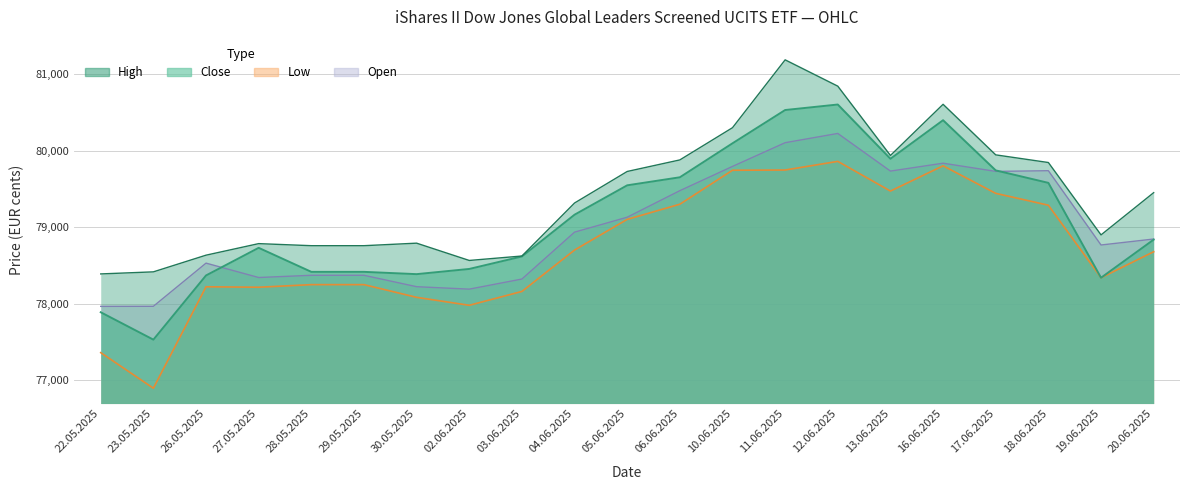

What is the total value across all series at 11.06.2025?

321561